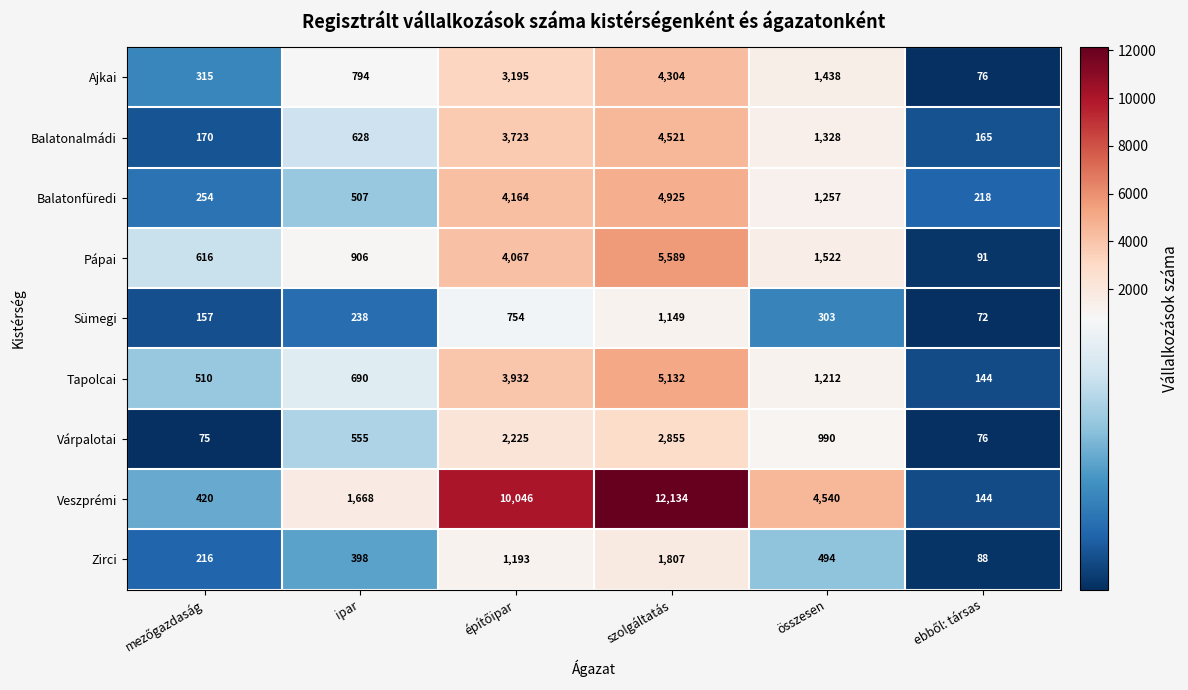

Which series changed the most between szolgáltatás and összesen?

Veszprémi